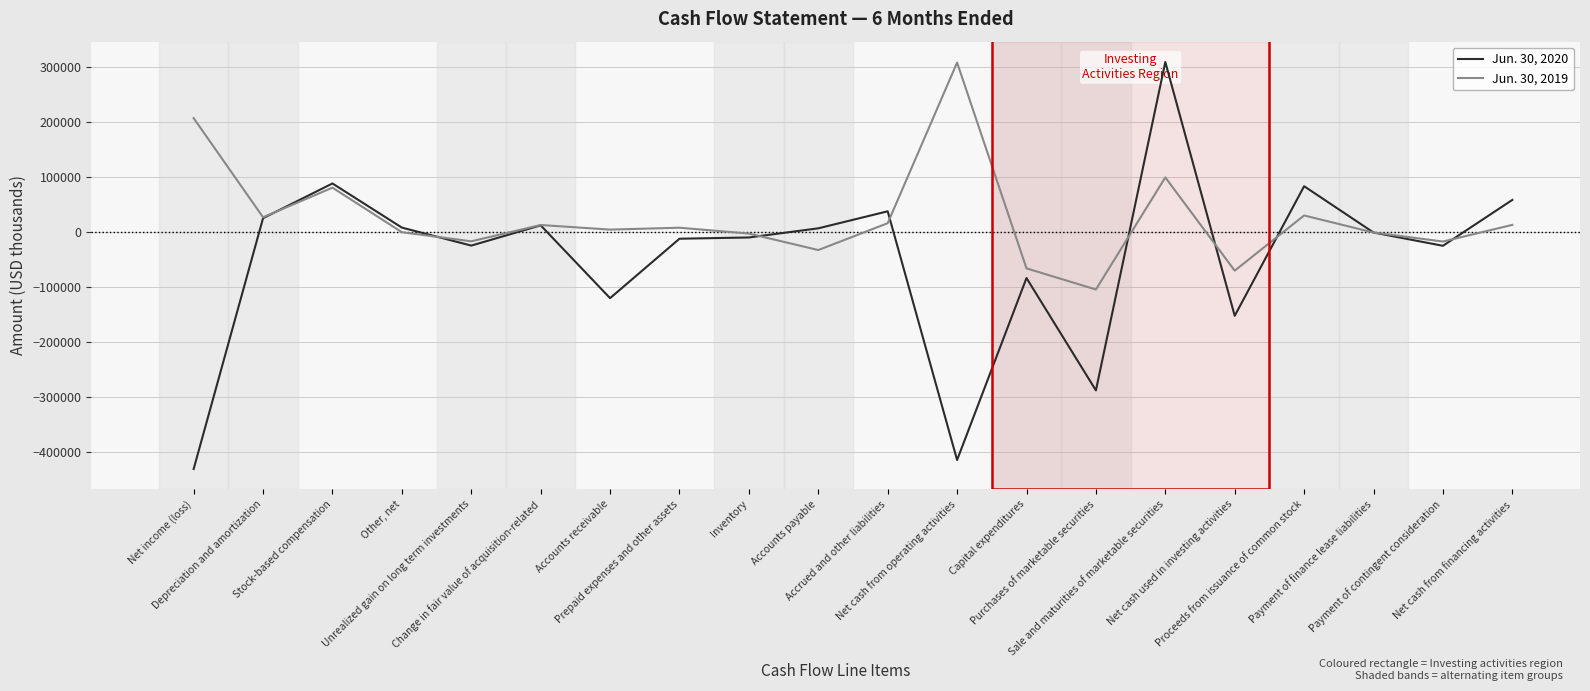

In Jun. 30, 2019, how many points are higher than both neighbors (excluding endpoints)?

6